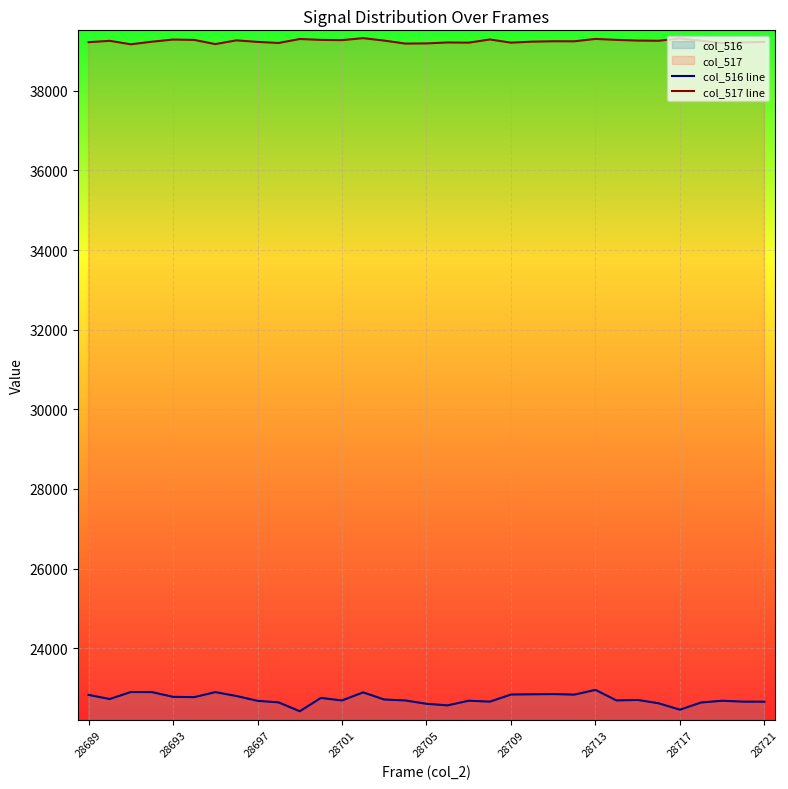

What is the spread (max minus min) of values at 28705?

16586